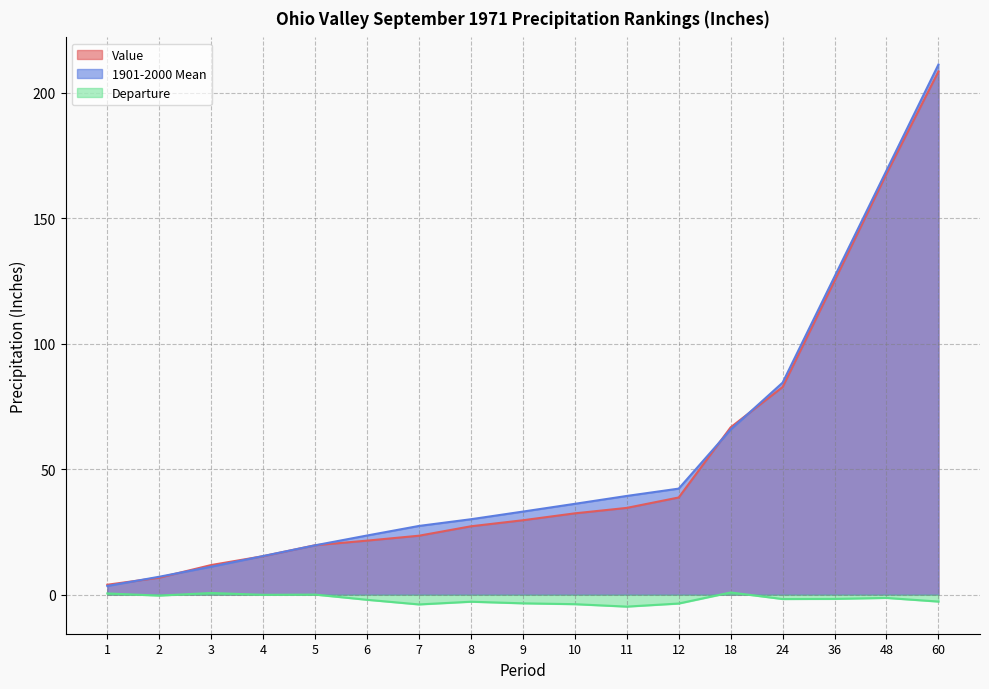

True or false: Departure and 1901-2000 Mean cross at least once.

False